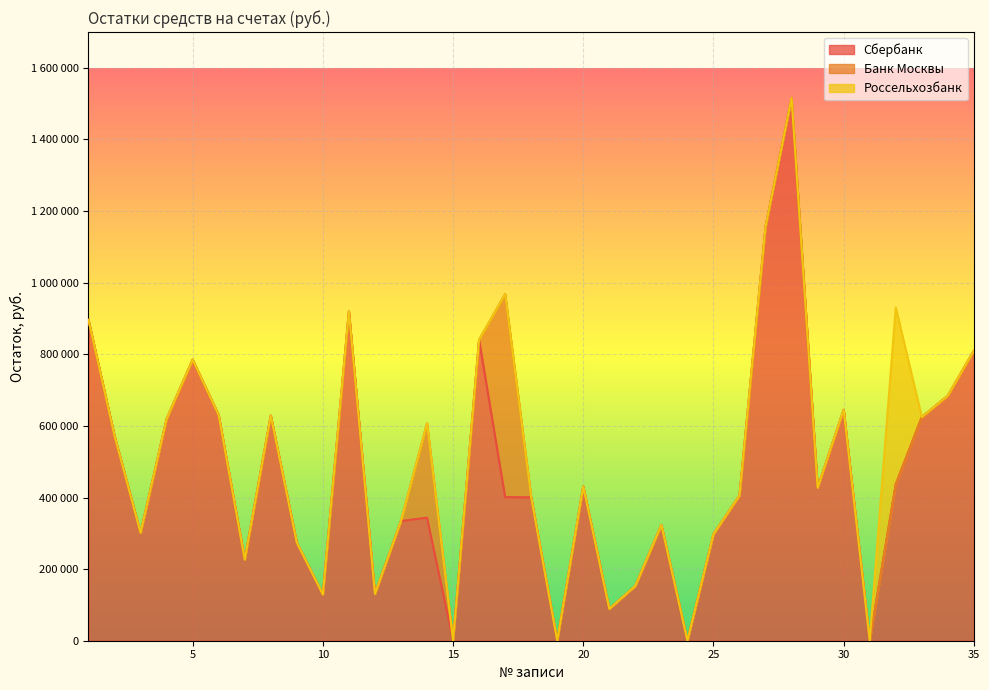

The Сбербанк series shows 0.0 at 31. True or false?

True